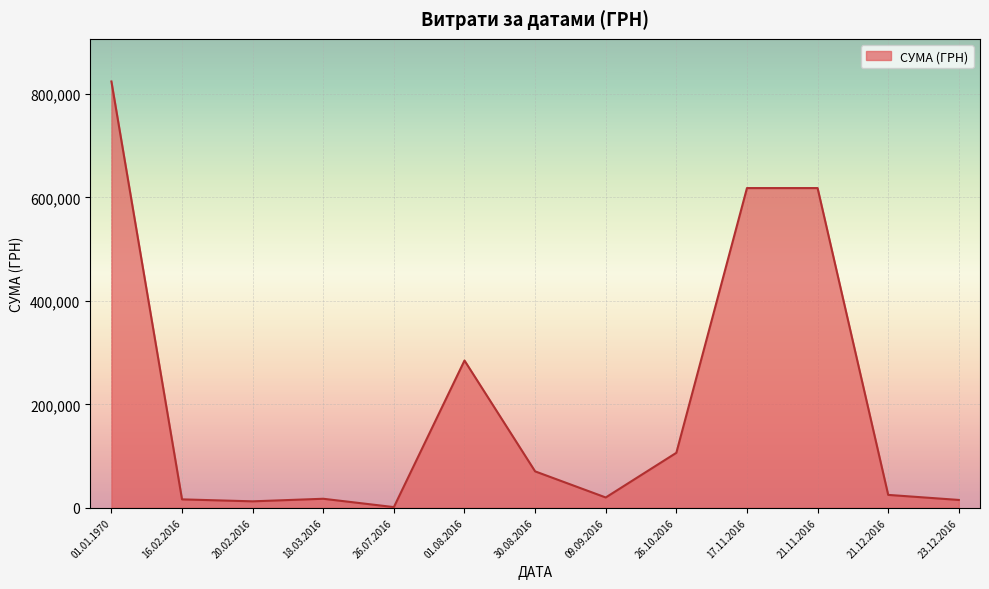

The value at 01.01.1970 is 212.5. True or false?

False